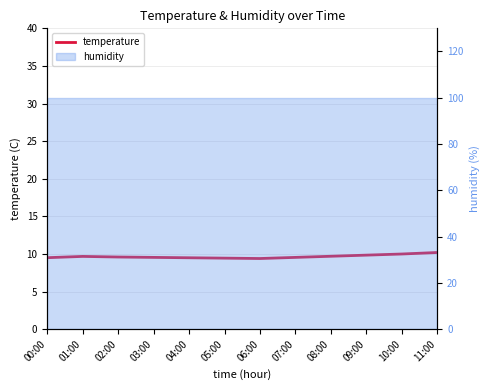

Rank the categories by value from lowest to highest.

06:00, 05:00, 04:00, 00:00, 03:00, 07:00, 02:00, 01:00, 08:00, 09:00, 10:00, 11:00